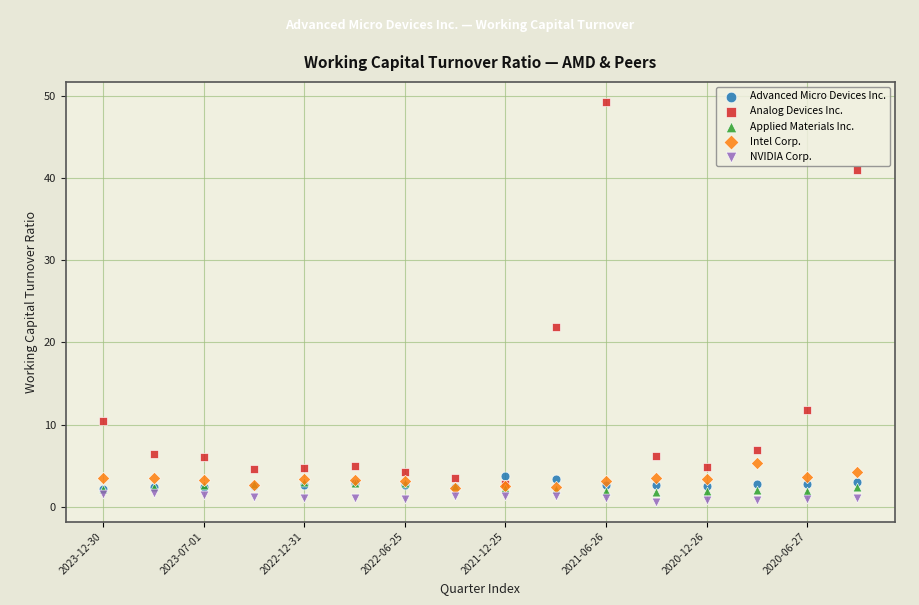

Which series contains the highest Y value?

Analog Devices Inc.